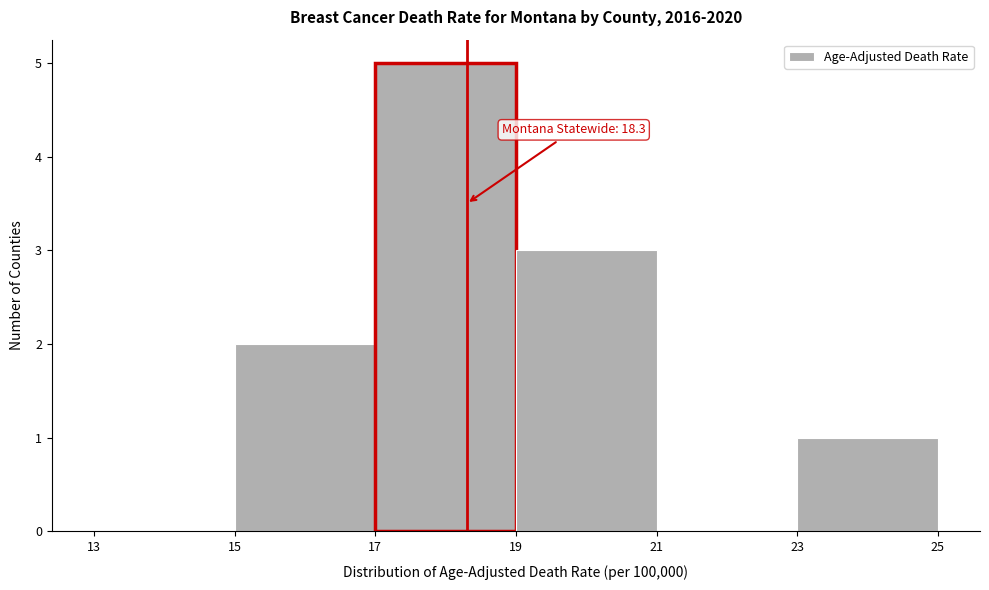

Over which range of the x-axis is the bar tallest?

17 to 19